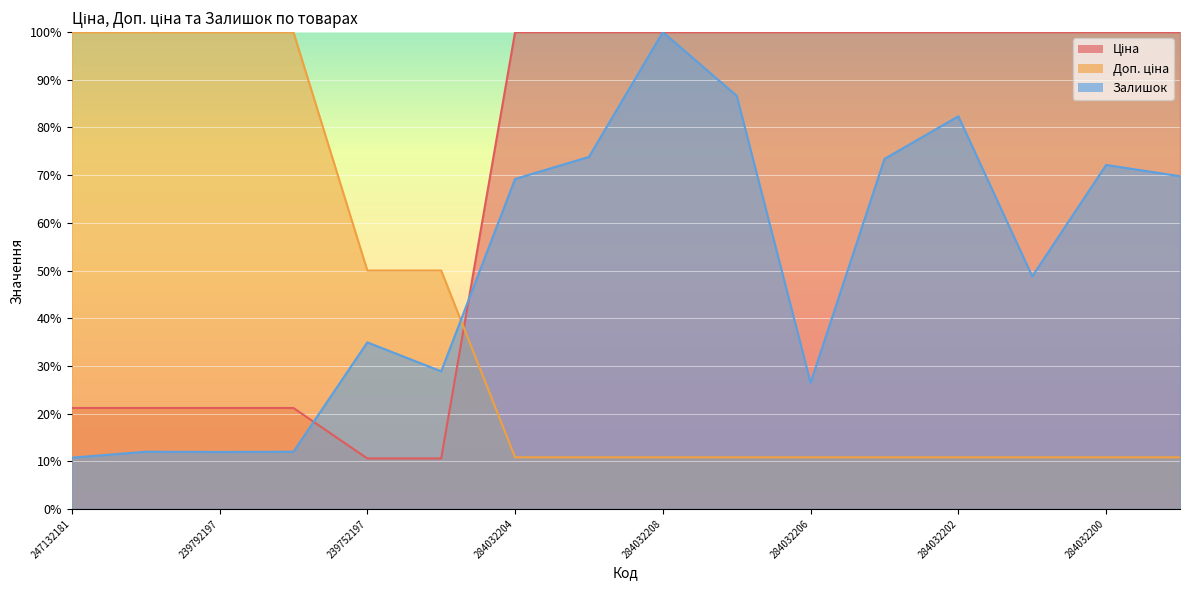

Between 239792197 and 284032199, which series saw the biggest shift?

Доп. ціна